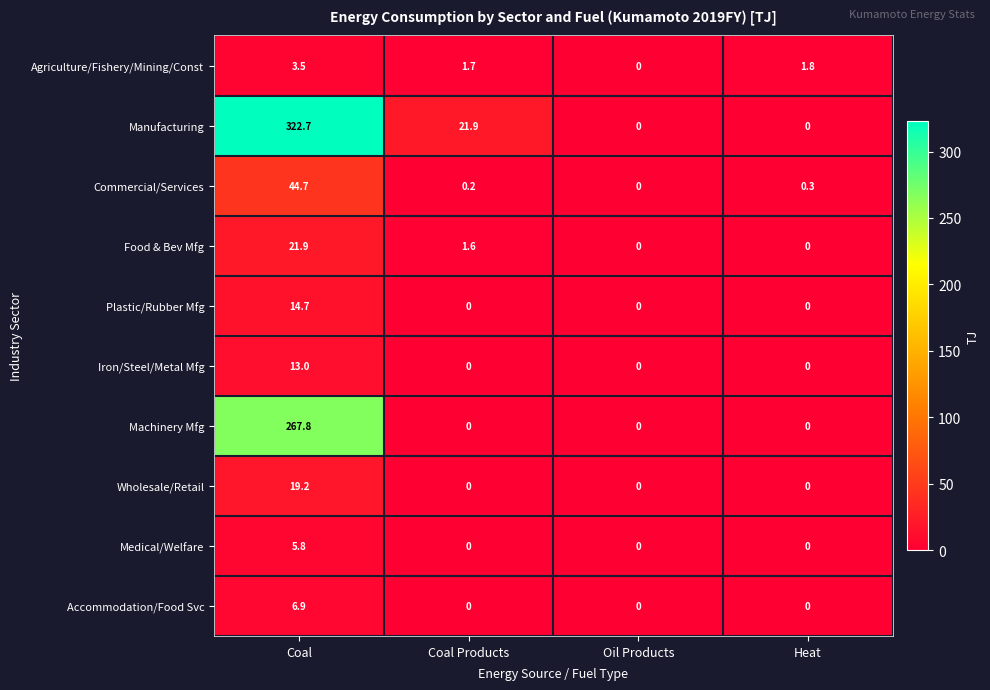

The value of Medical/Welfare at Heat is 2.4. True or false?

False